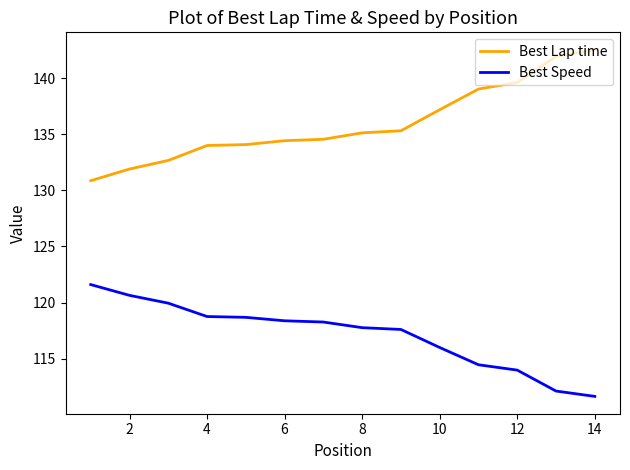

True or false: Best Lap time and Best Speed intersect in this chart.

False